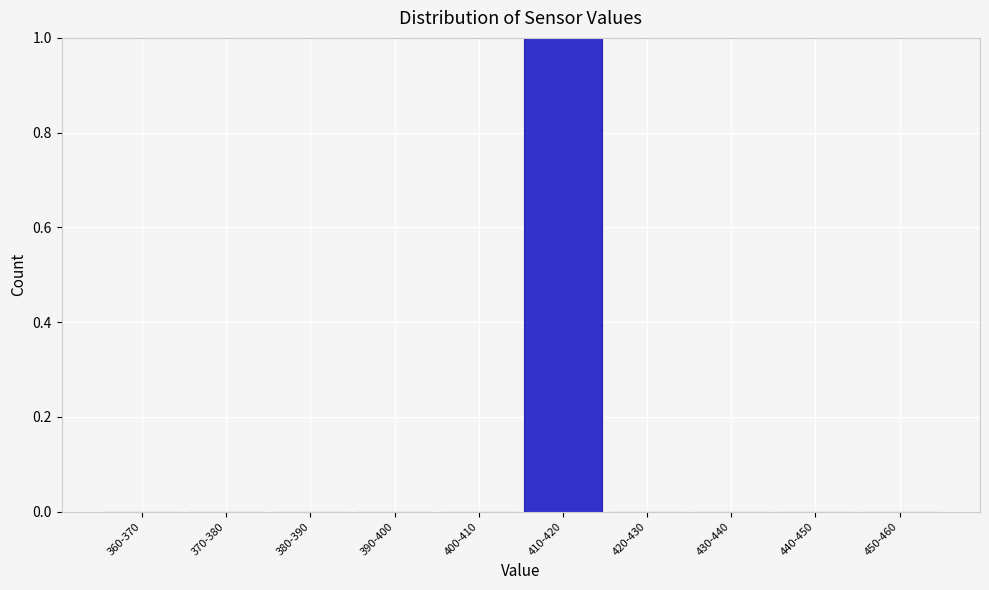

Reading right to left, list all the values displayed in this chart.

450-460=0	440-450=0	430-440=0	420-430=0	410-420=1	400-410=0	390-400=0	380-390=0	370-380=0	360-370=0